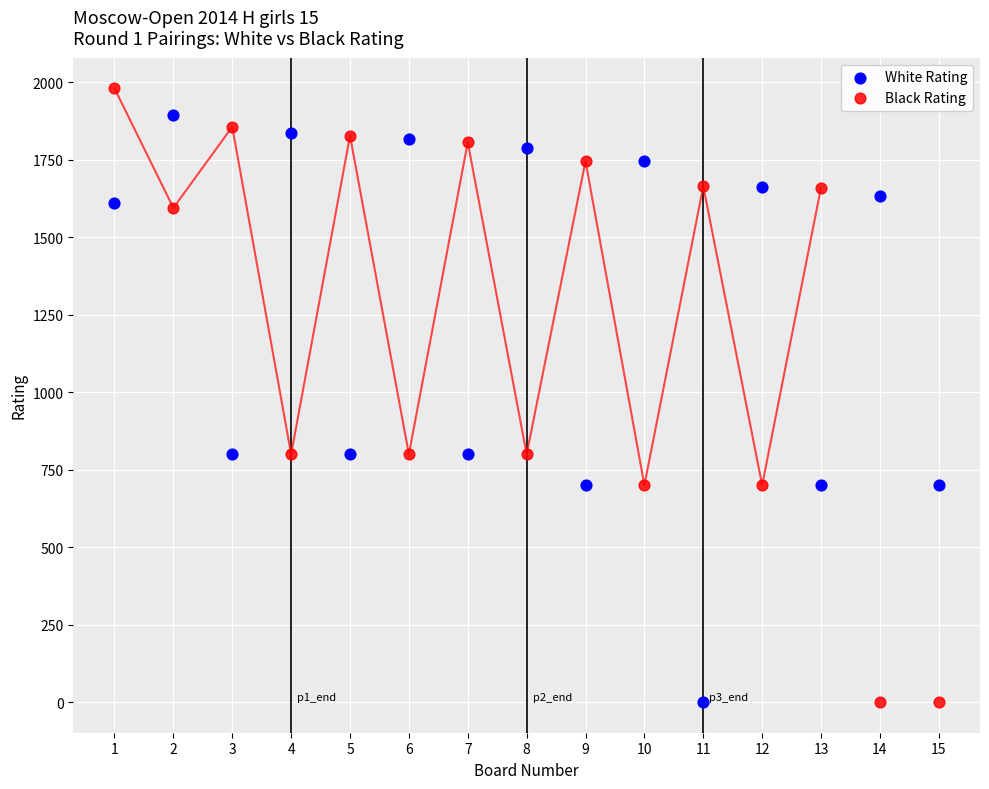

Across all data points, what is the range of Y values (max minus min)?

1981